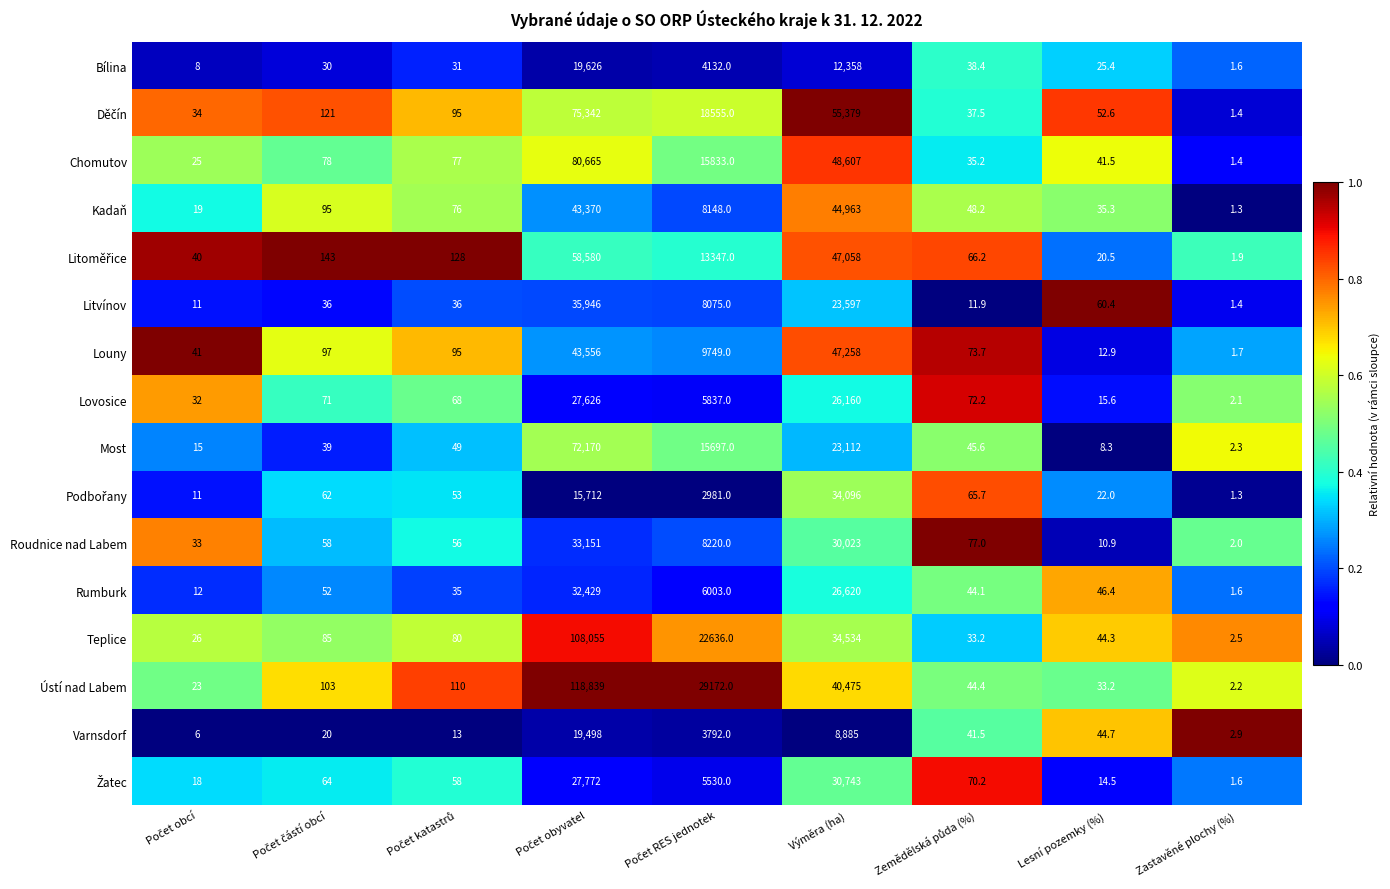

Which series has the widest spread of values?

Ústí nad Labem